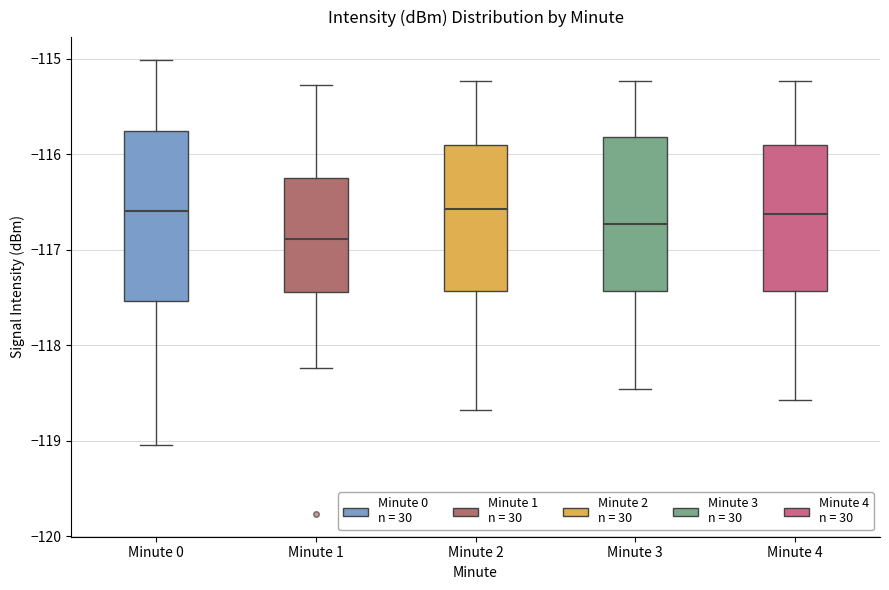

Reading left to right, transcribe this box plot: for each box, give where its median line is, the range the box spans, and where its two whiskers end, as read against the y-axis. The values are not printed on the chart, so give them approximately, as read against the axis.

Minute 0: median -116.6, box -117.5 to -115.8, whiskers -119.0 to -115.0
Minute 1: median -116.9, box -117.4 to -116.2, whiskers -118.2 to -115.3
Minute 2: median -116.6, box -117.4 to -115.9, whiskers -118.7 to -115.2
Minute 3: median -116.7, box -117.4 to -115.8, whiskers -118.5 to -115.2
Minute 4: median -116.6, box -117.4 to -115.9, whiskers -118.6 to -115.2